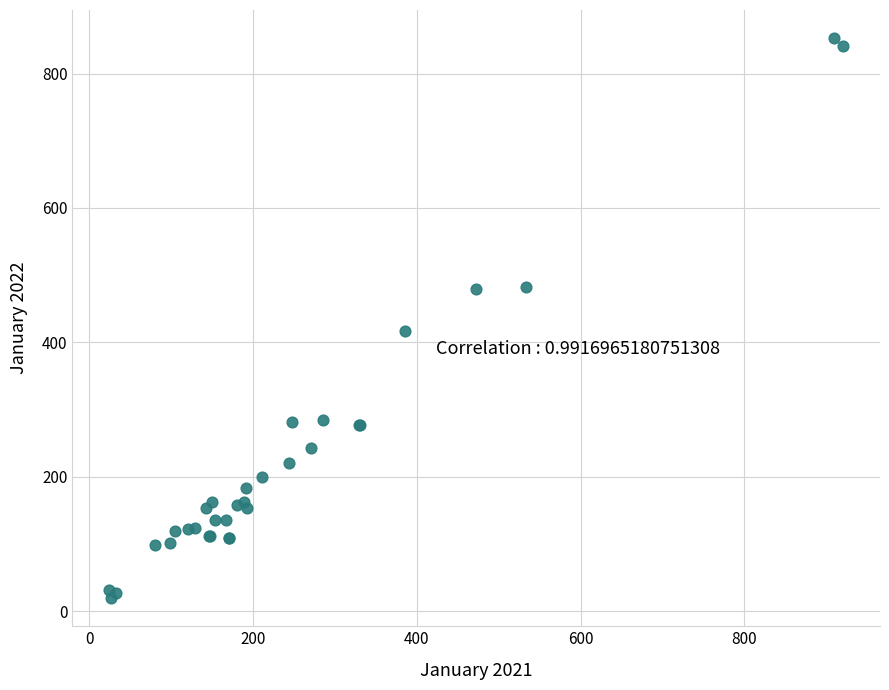

What Y value in the scatter plot is closest to 436?

417